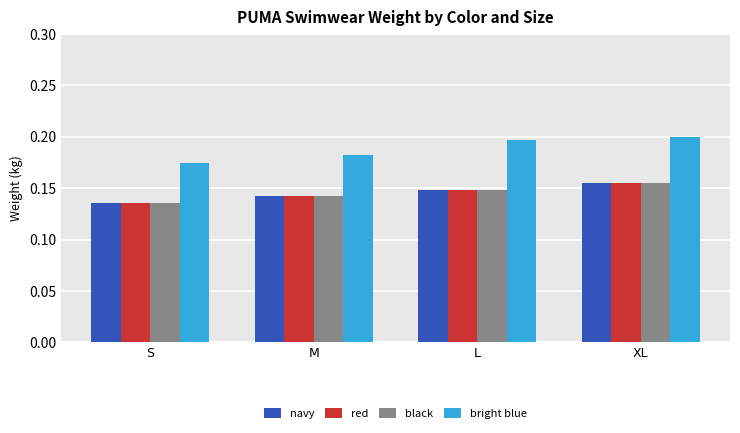

What is the label of the 2nd bar from the left?

M